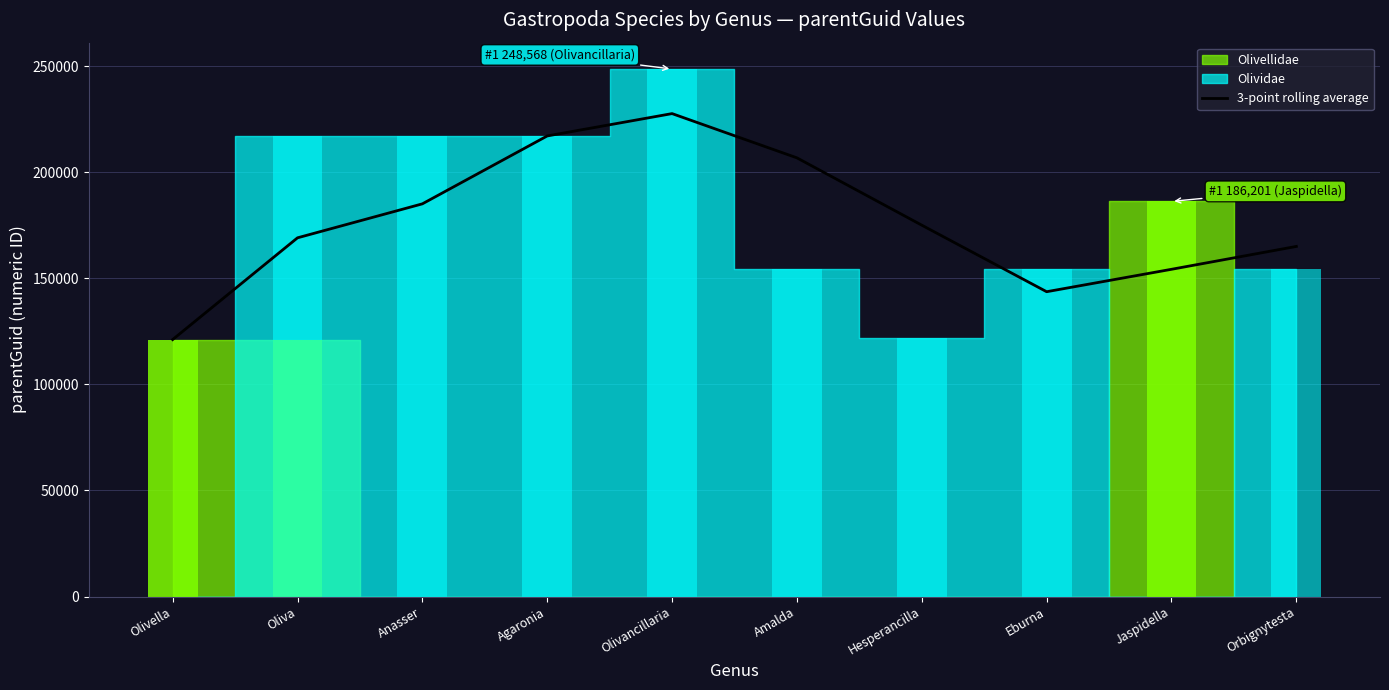

Are the bars horizontal?

No